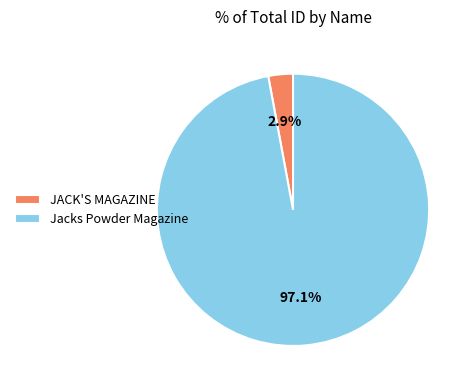

Between JACK'S MAGAZINE and Jacks Powder Magazine, which is larger?

Jacks Powder Magazine